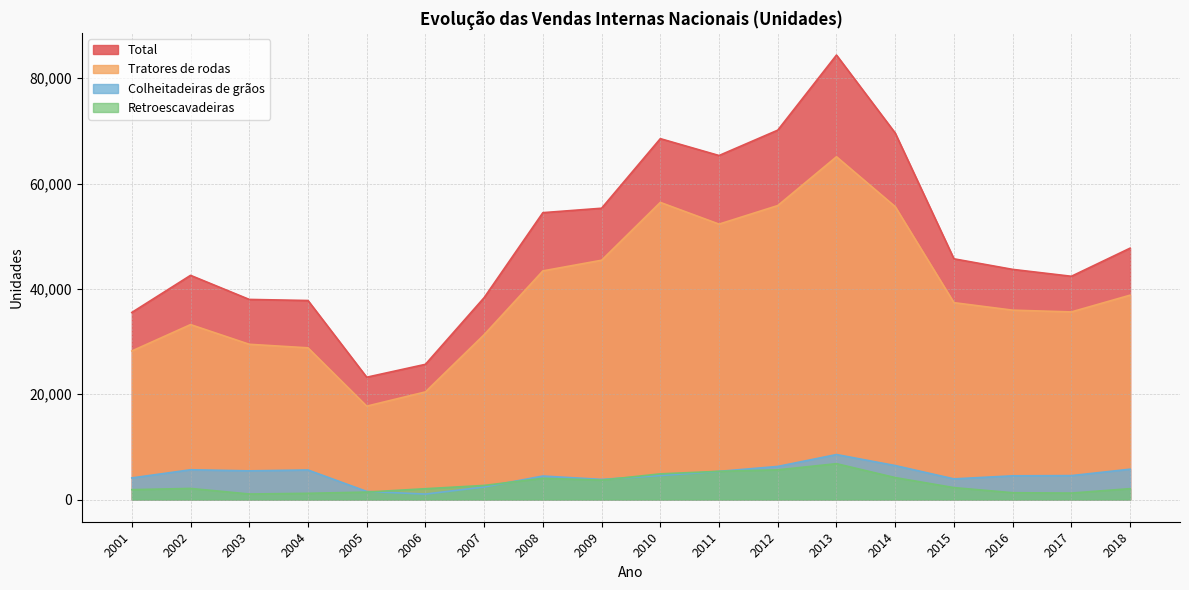

How many data points in Colheitadeiras de grãos are above 4549?

8